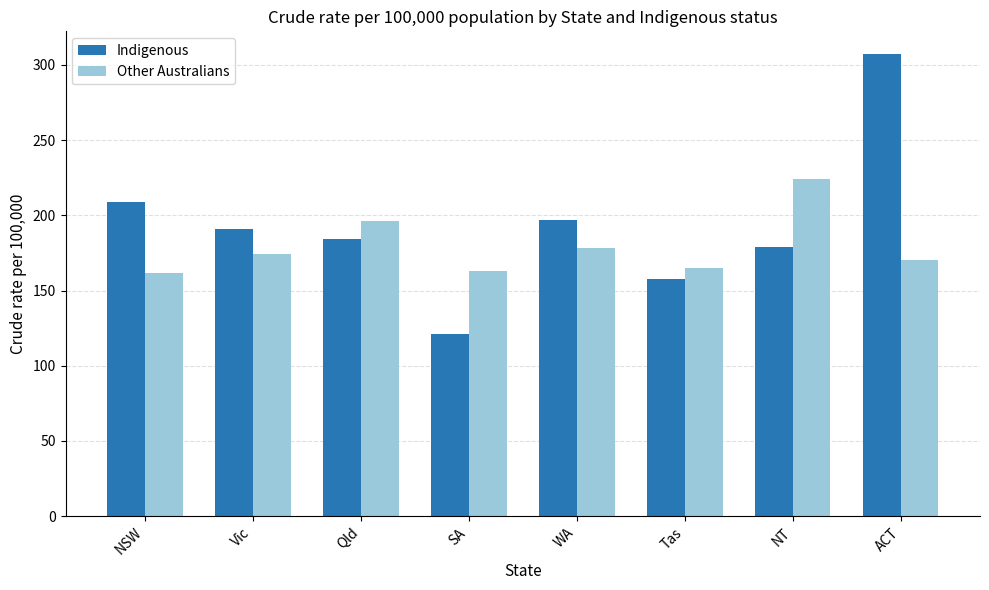

What is the average value of the Indigenous series?

193